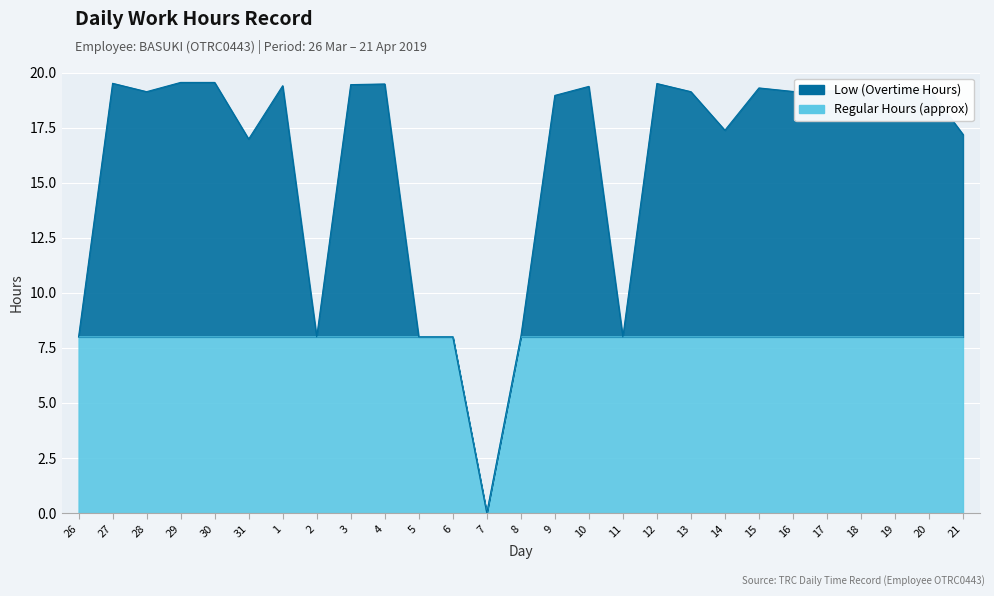

At which category does the data reach its first local valley?

7